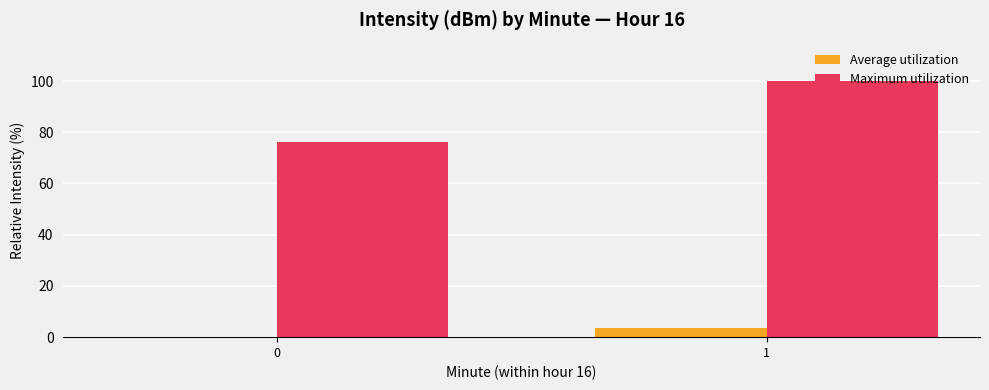

Reading left to right, transcribe all the data shown in this chart.

Average utilization: 0.0	3.6
Maximum utilization: 76.3	100.0